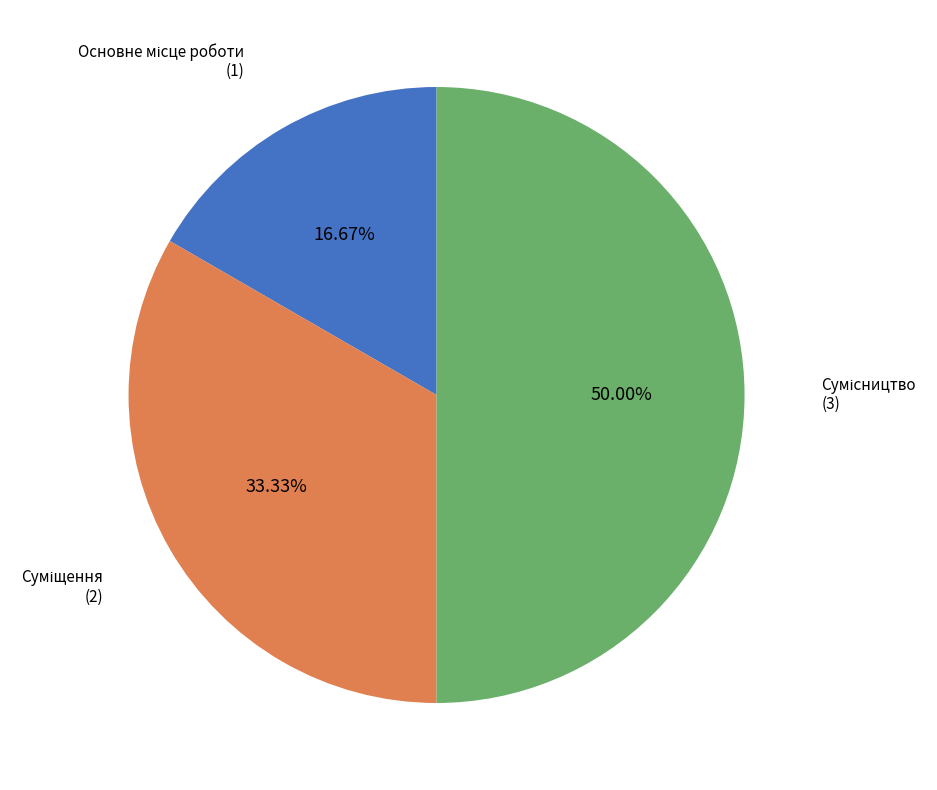

How many slices are in this pie chart?

3